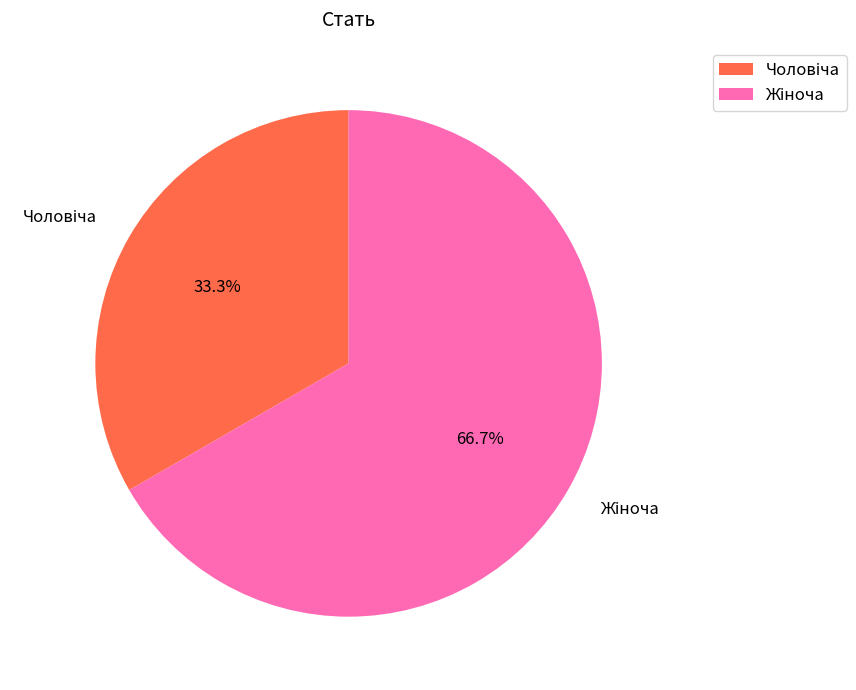

Is there any slice that represents more than half of the pie?

Yes